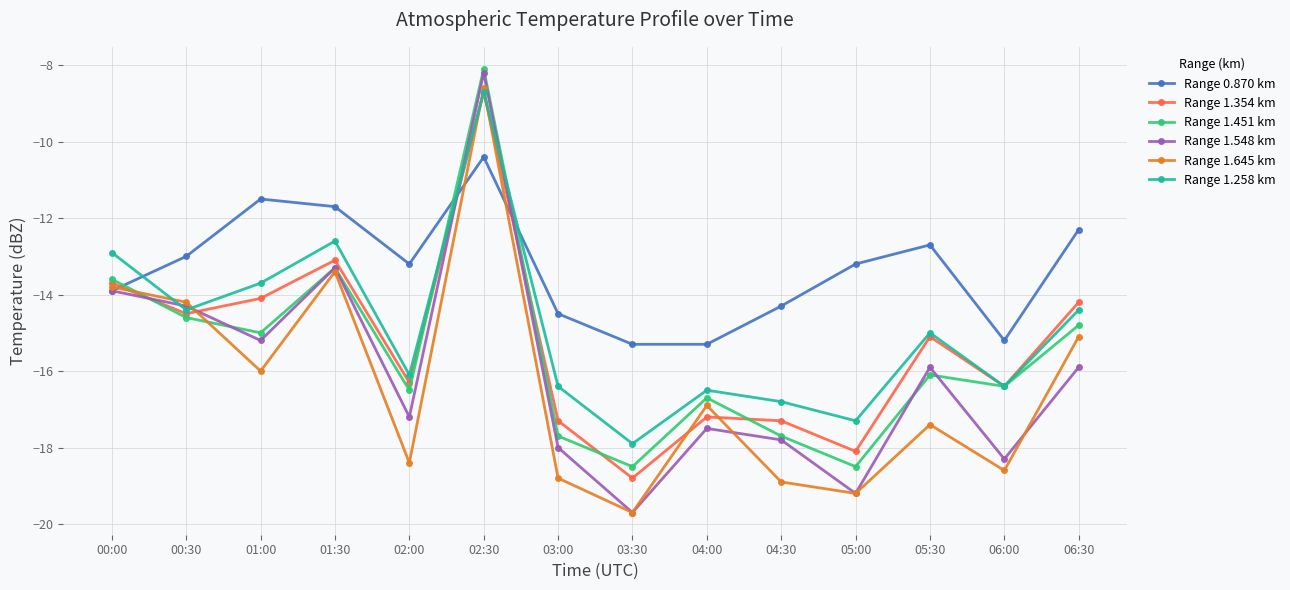

Reading right to left, what are all the values shown in this chart?

Range 0.870 km: -12.3	-15.2	-12.7	-13.2	-14.3	-15.3	-15.3	-14.5	-10.4	-13.2	-11.7	-11.5	-13.0	-13.9
Range 1.354 km: -14.2	-16.4	-15.1	-18.1	-17.3	-17.2	-18.8	-17.3	-8.7	-16.3	-13.1	-14.1	-14.5	-13.7
Range 1.451 km: -14.8	-16.4	-16.1	-18.5	-17.7	-16.7	-18.5	-17.7	-8.1	-16.5	-13.3	-15.0	-14.6	-13.6
Range 1.548 km: -15.9	-18.3	-15.9	-19.2	-17.8	-17.5	-19.7	-18.0	-8.2	-17.2	-13.3	-15.2	-14.3	-13.9
Range 1.645 km: -15.1	-18.6	-17.4	-19.2	-18.9	-16.9	-19.7	-18.8	-8.6	-18.4	-13.4	-16.0	-14.2	-13.8
Range 1.258 km: -14.4	-16.4	-15.0	-17.3	-16.8	-16.5	-17.9	-16.4	-8.7	-16.1	-12.6	-13.7	-14.4	-12.9